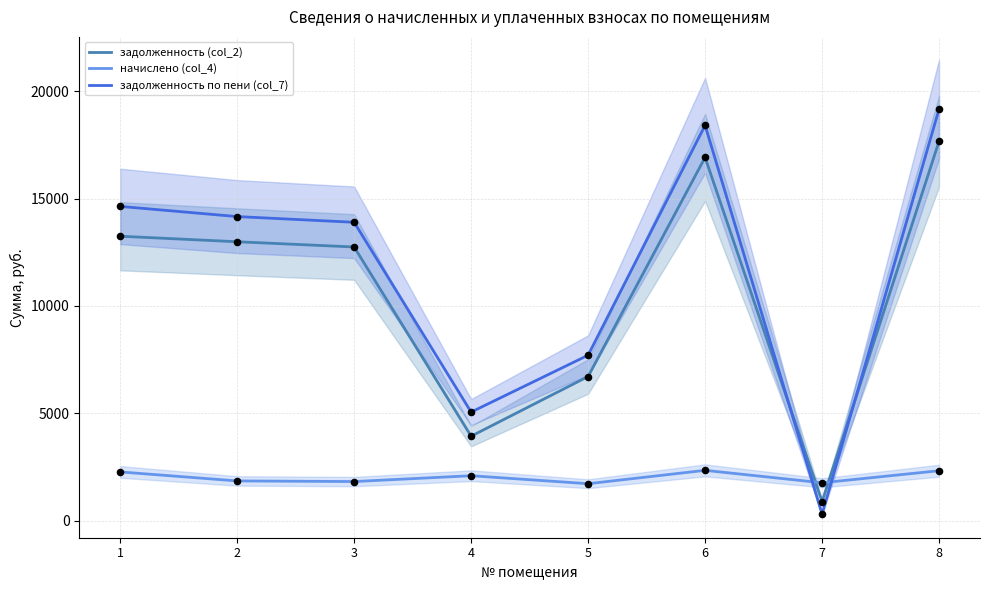

What is the total value across all series at 4?

11067.7